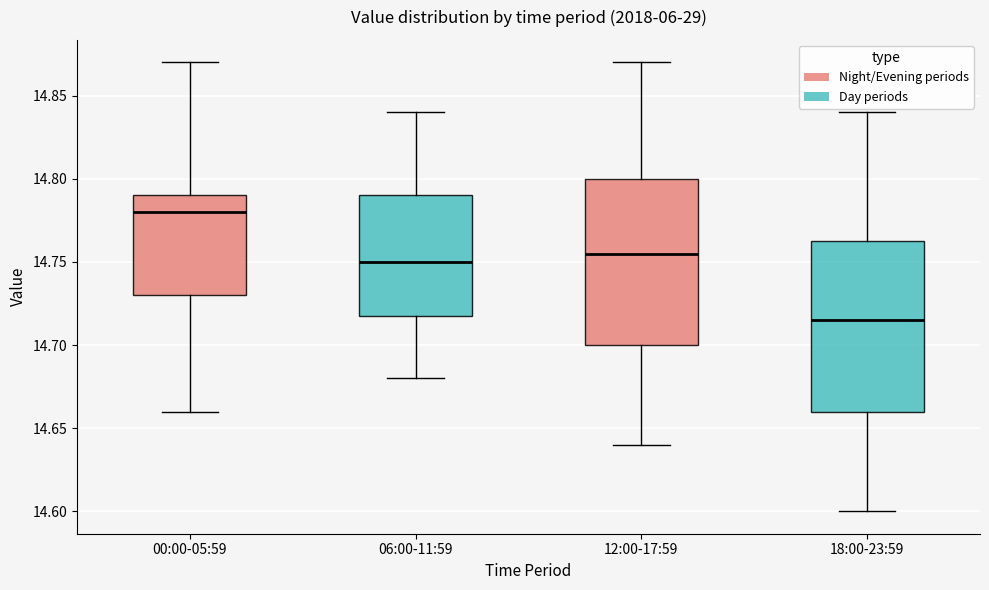

Reading left to right, transcribe this box plot: for each box, give where its median line is, the range the box spans, and where its two whiskers end, as read against the y-axis. The values are not printed on the chart, so give them approximately, as read against the axis.

00:00-05:59: median 14.780, box 14.730 to 14.790, whiskers 14.660 to 14.870
06:00-11:59: median 14.750, box 14.720 to 14.790, whiskers 14.680 to 14.840
12:00-17:59: median 14.755, box 14.700 to 14.800, whiskers 14.640 to 14.870
18:00-23:59: median 14.715, box 14.660 to 14.765, whiskers 14.600 to 14.840